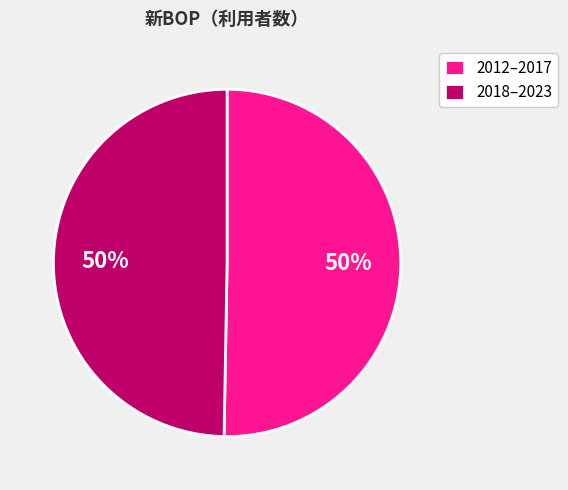

To the nearest percent, what is the combined percentage of 2018–2023 and 2012–2017?

100%